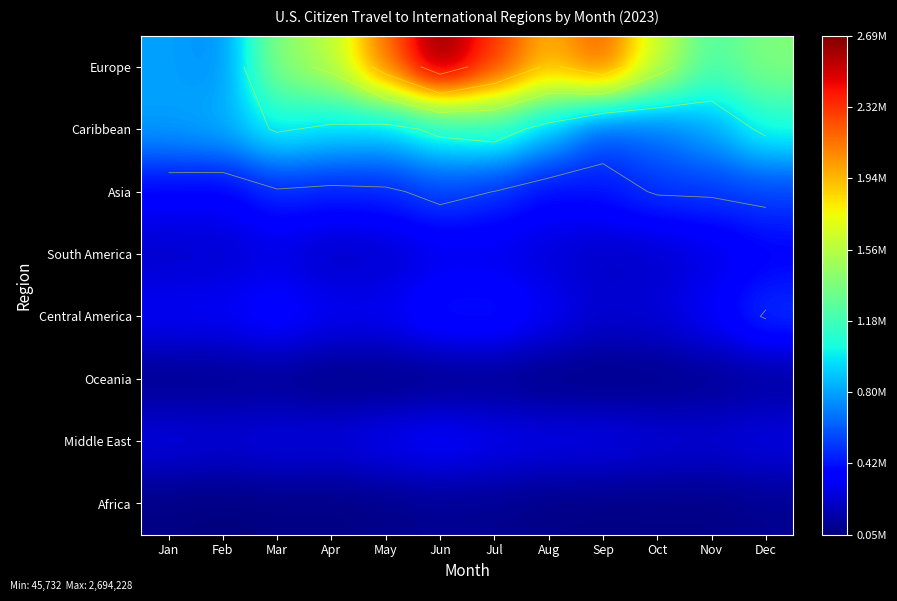

At how many categories does at least one series exceed 1602986?

6